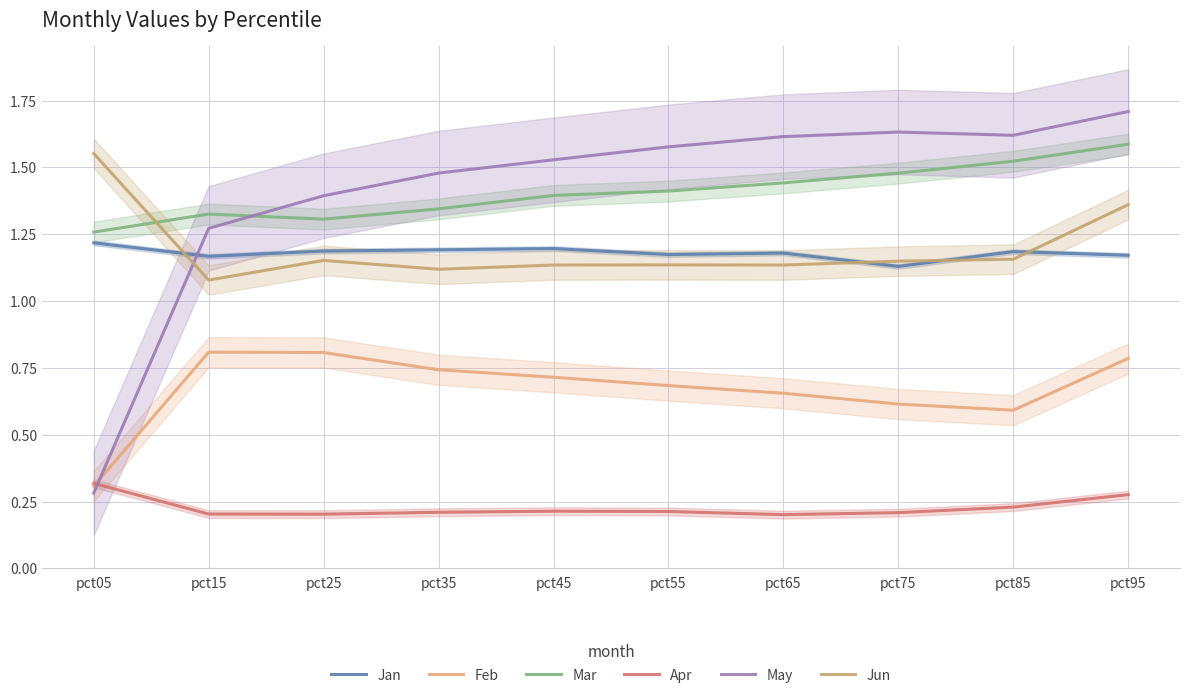

Does the chart display data point markers on the line(s)?

No